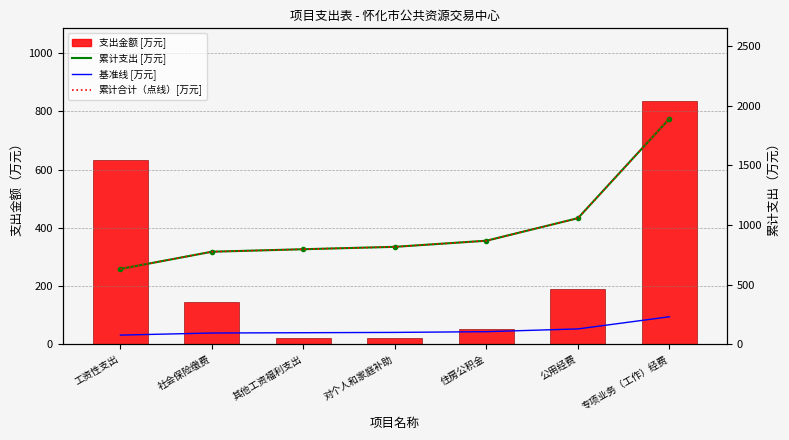

What is the spread (max minus min) of values at 专项业务（工作）经费?

1798.3